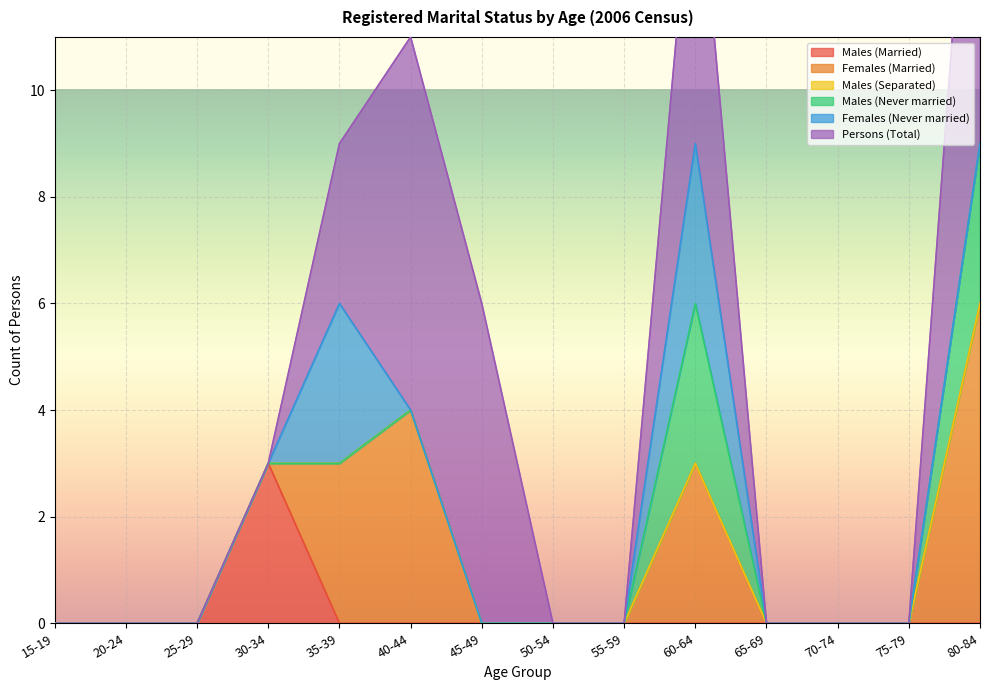

What is the label of the 10th point from the right?

35-39